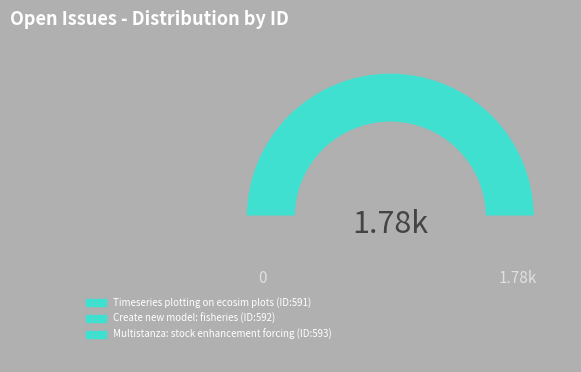

To the nearest percent, what is the average slice percentage?

33%